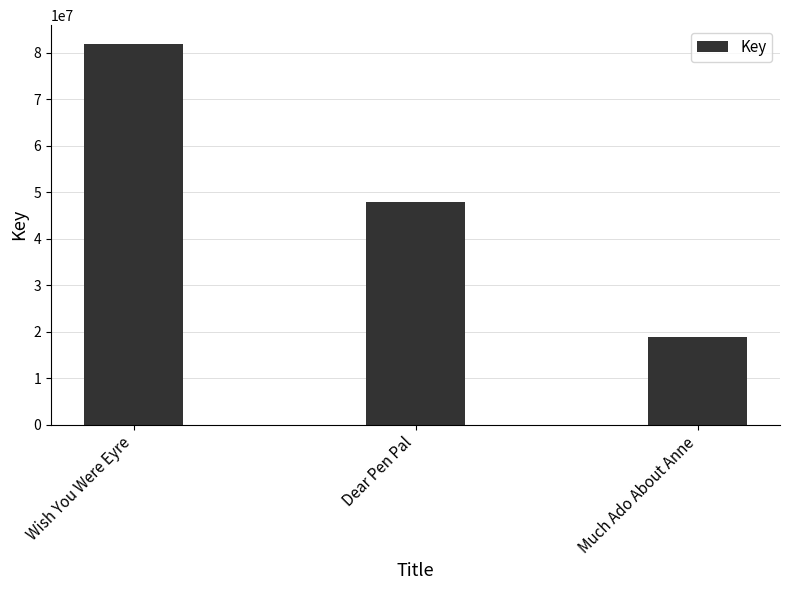

Rank the categories by value from highest to lowest.

Wish You Were Eyre, Dear Pen Pal, Much Ado About Anne